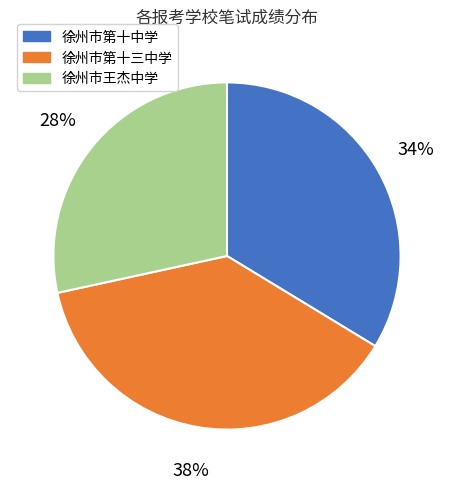

Approximately how many times larger is the value at 徐州市王杰中学 compared to 徐州市第十三中学?

0.7